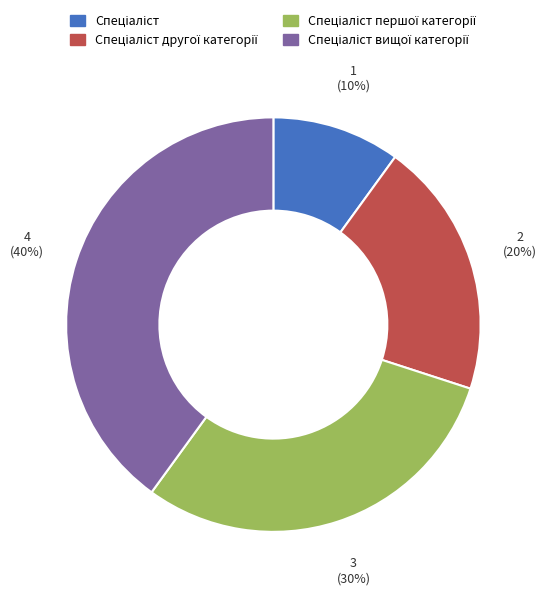

To the nearest percent, what is the average slice percentage?

25%